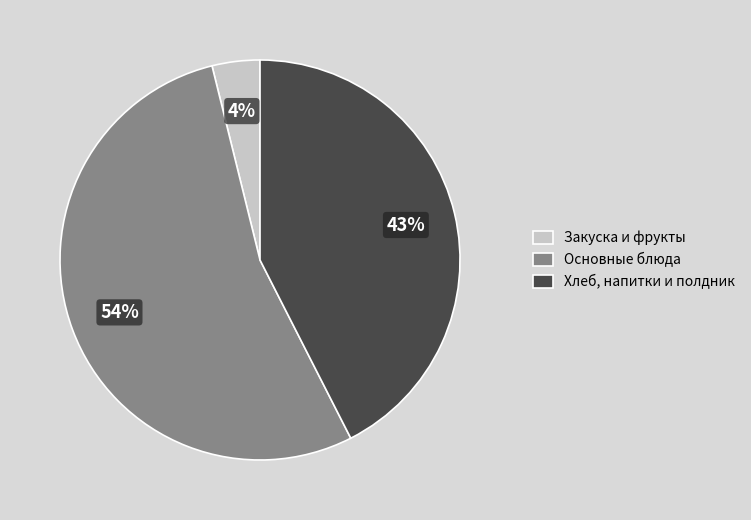

To the nearest percent, what is the difference between the largest and smallest slice percentages?

50%